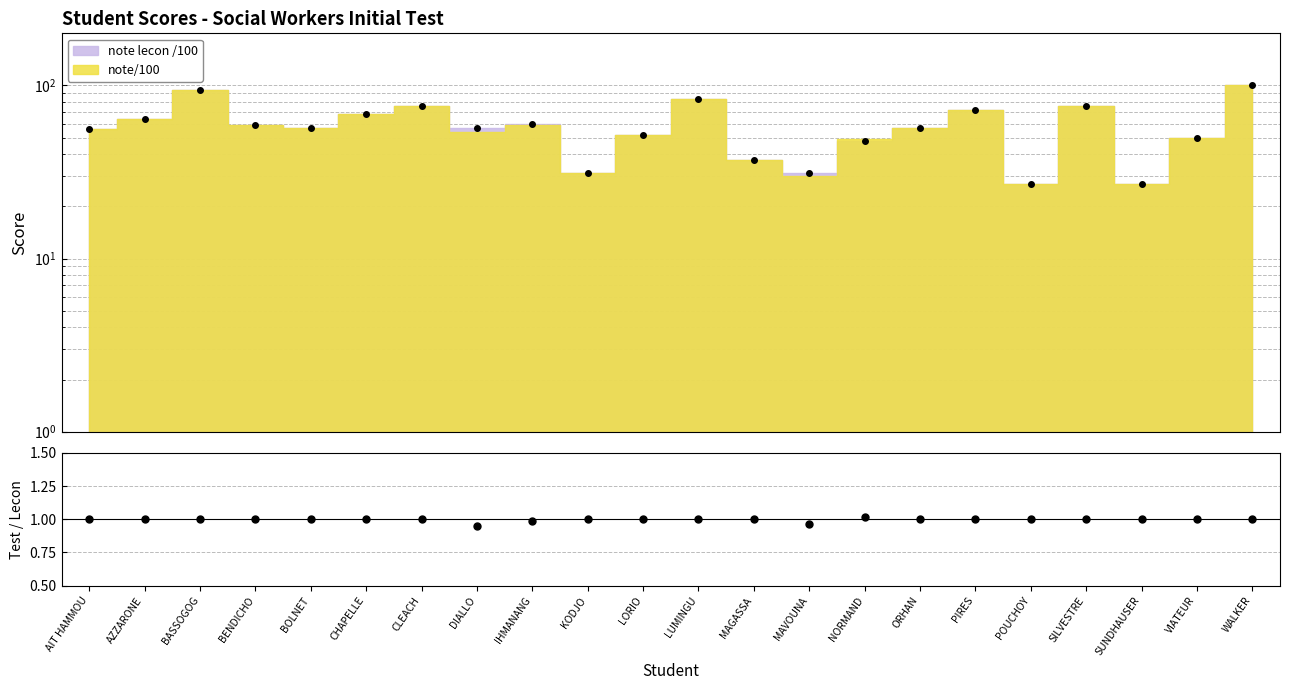

What position from the left is BOLNET?

5